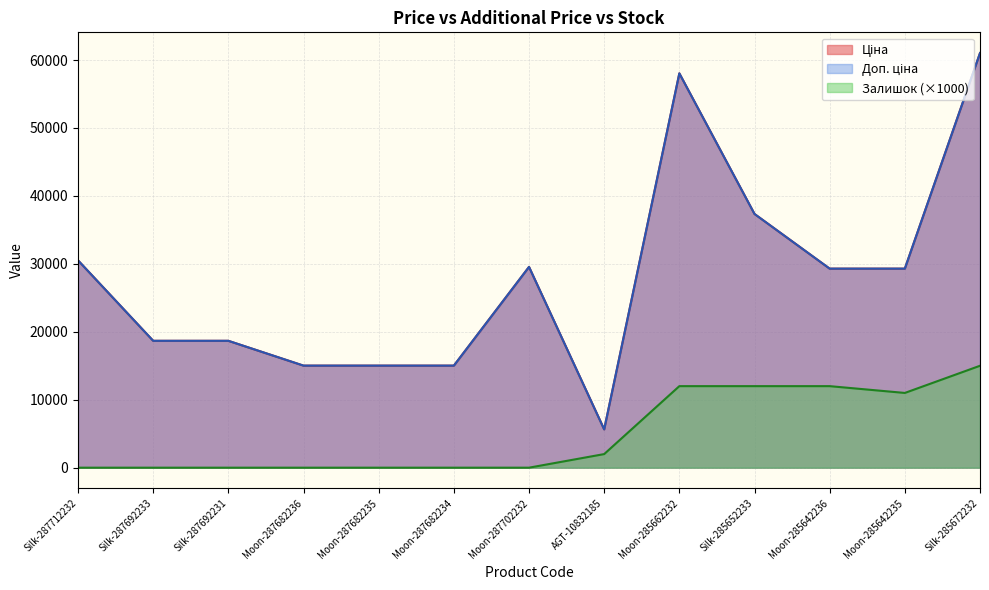

Does the chart display data point markers on the line(s)?

No